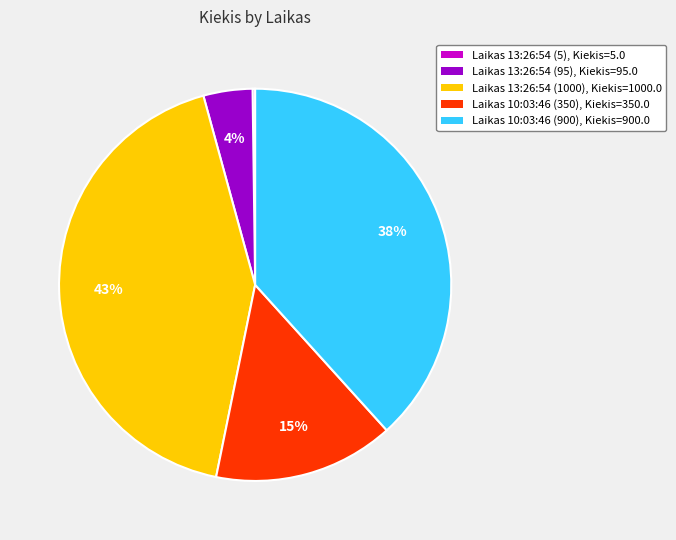

What percentage is the Laikas 13:26:54 (95), Kiekis=95.0 slice, to the nearest percent?

4%